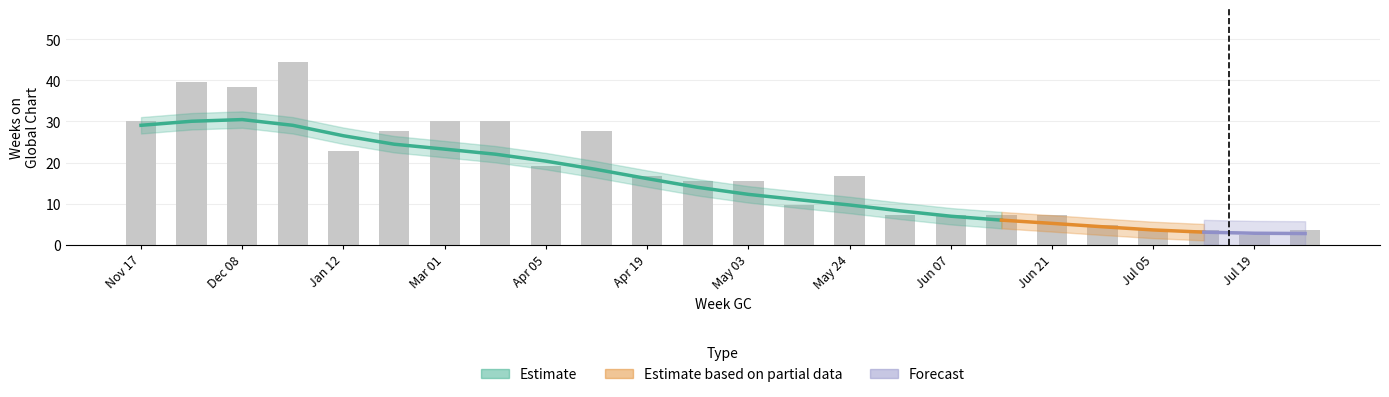

What is the sum of all avg_position values?

489